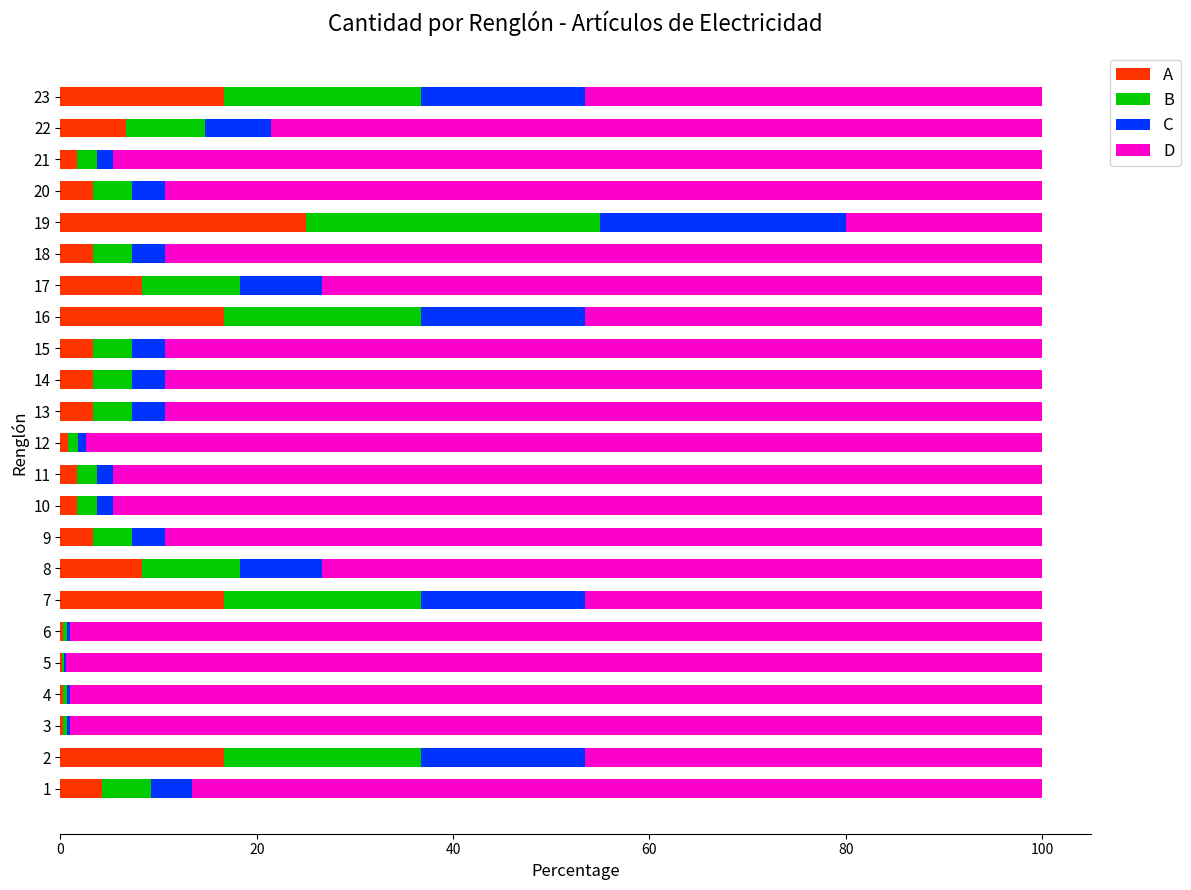

How many distinct data groups are displayed?

4